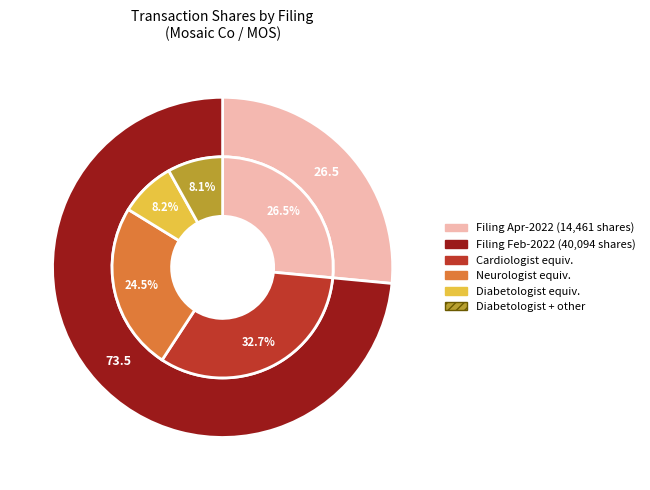

To the nearest percent, what is the combined percentage of wf-form4_164442432220252.xml and wf-form4_165039850769090.xml?

100%